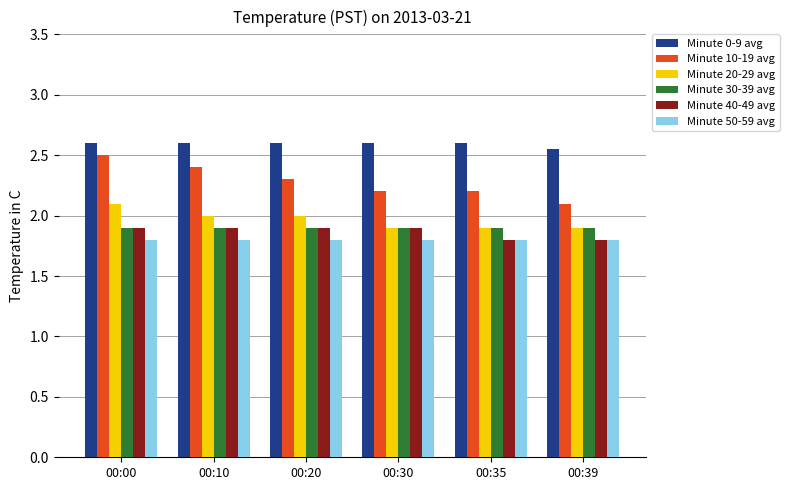

At which label does Minute 10-19 avg reach its minimum?

00:39